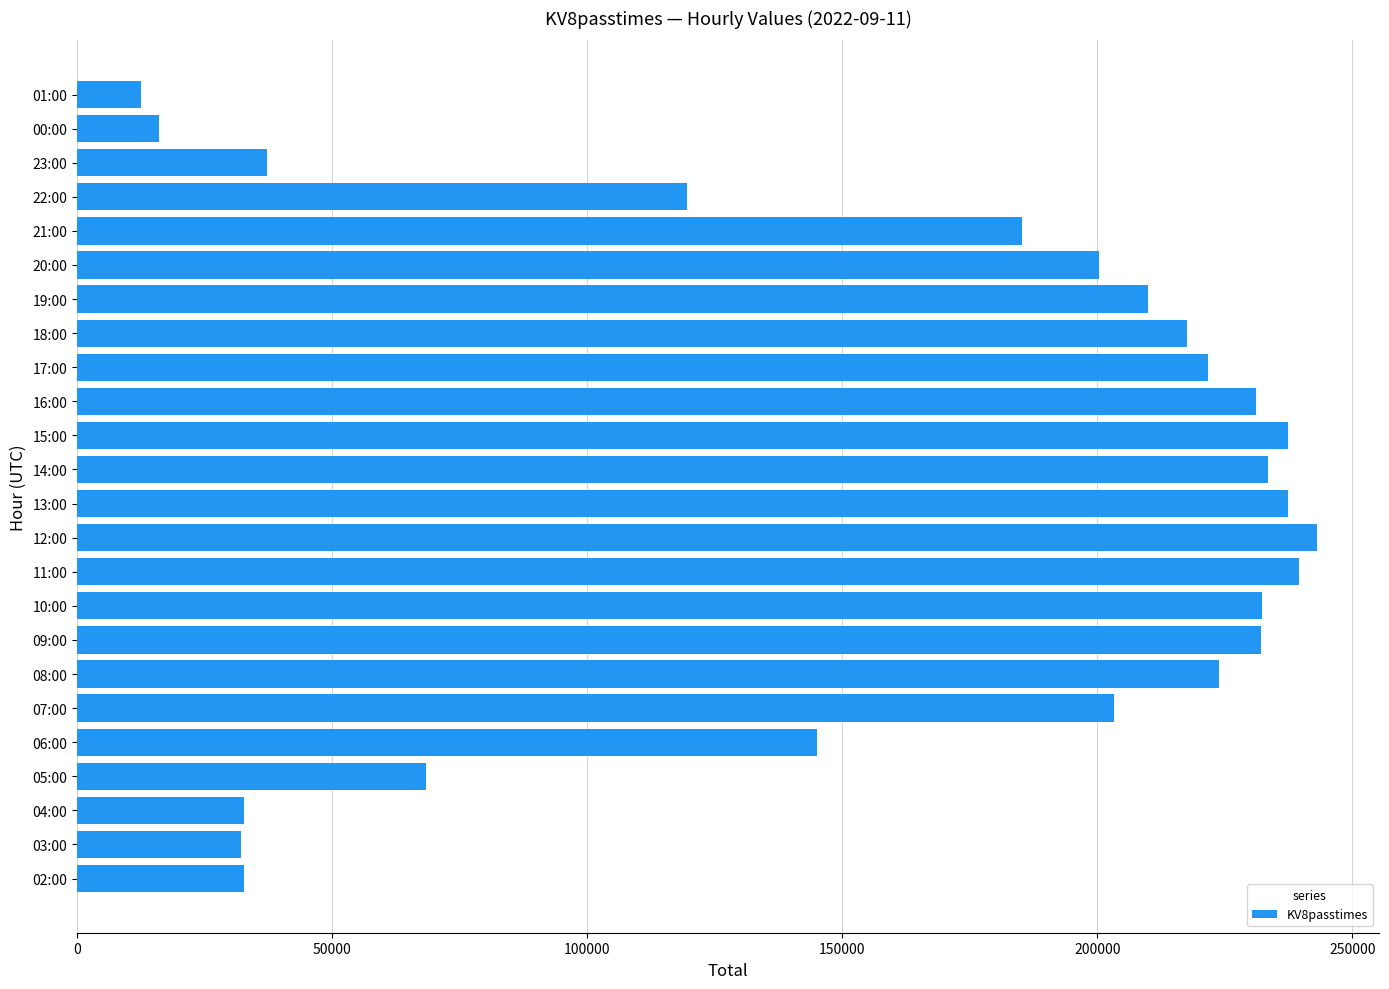

What is the sum of all values?

3844592